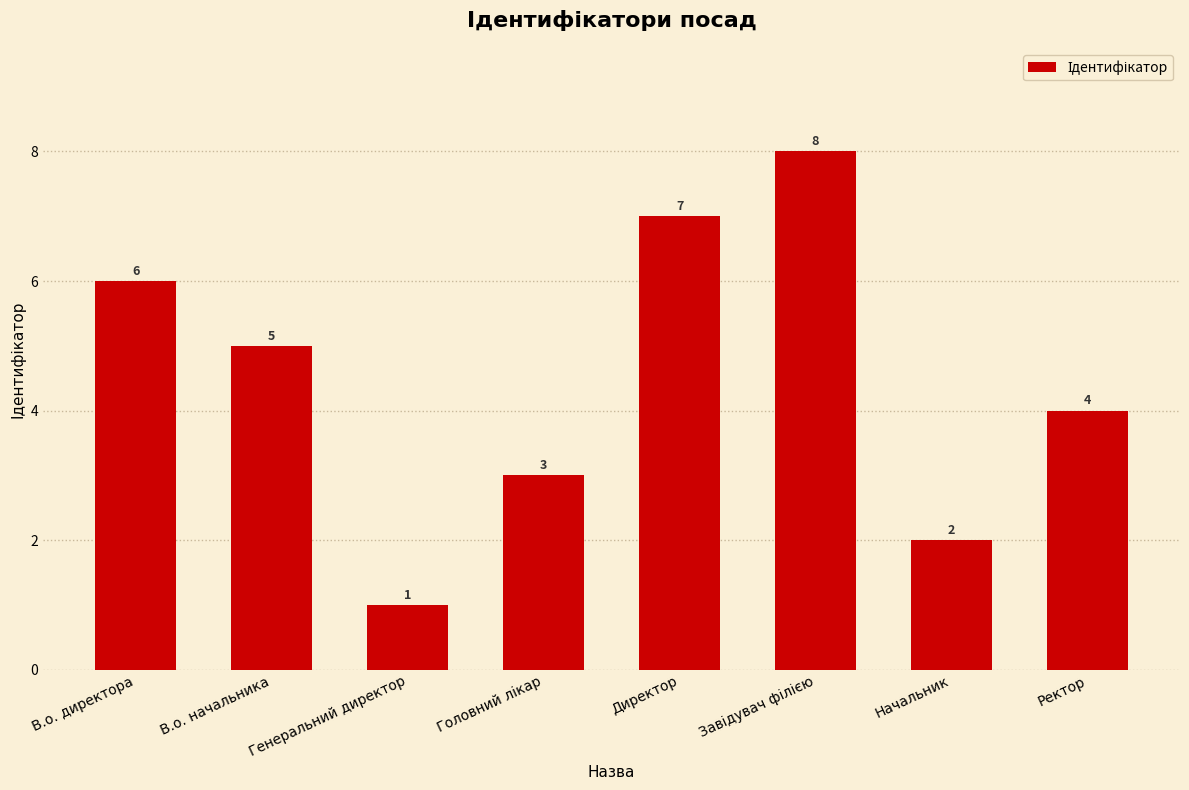

How many bars are there in total?

8